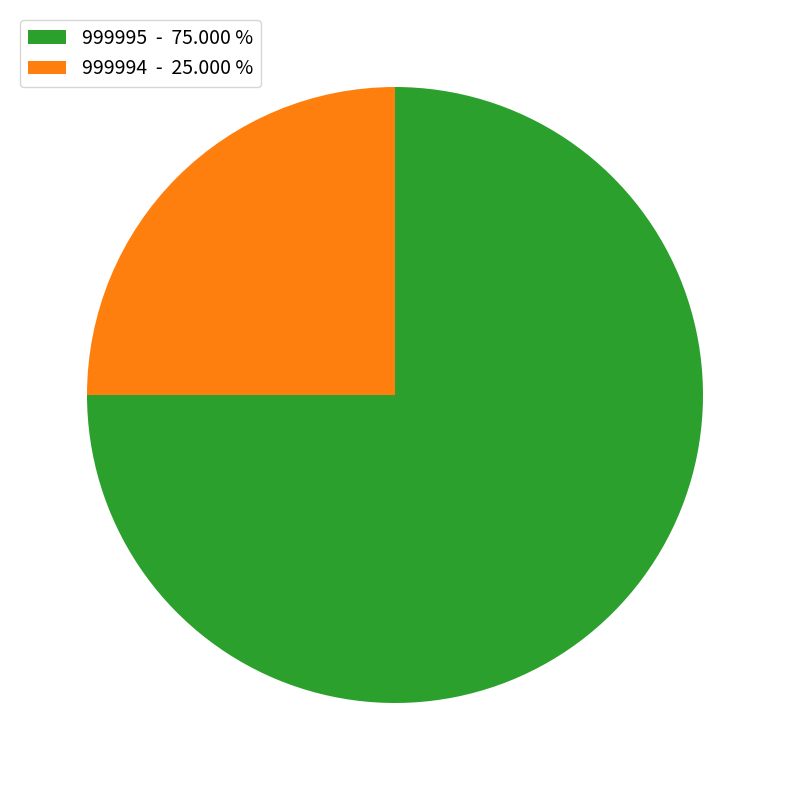

Does any single category account for the majority?

Yes